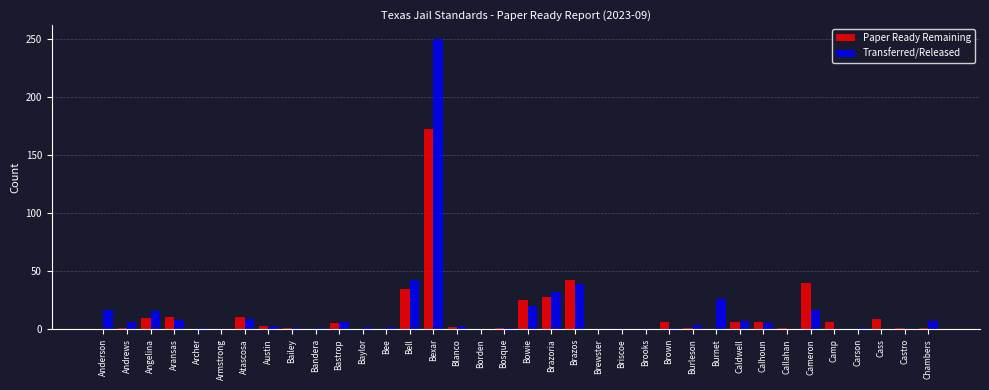

What is the total value across all series at Cass?

9